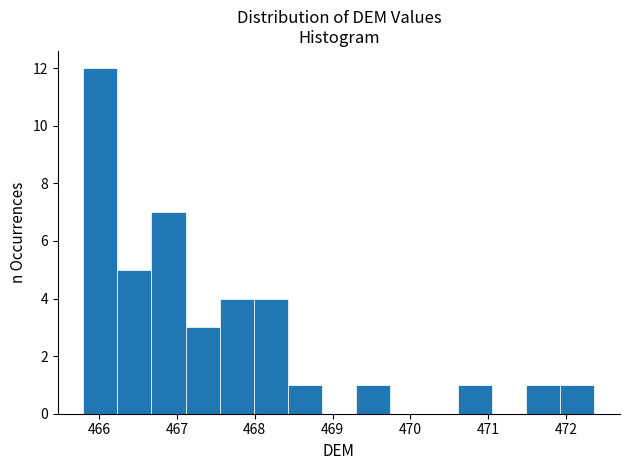

What is the height of the bar covering 468.4 to 468.9 on the x-axis? Neither the bar edges nor the heights are printed on the chart, so give them approximately, as read against the axes.

1